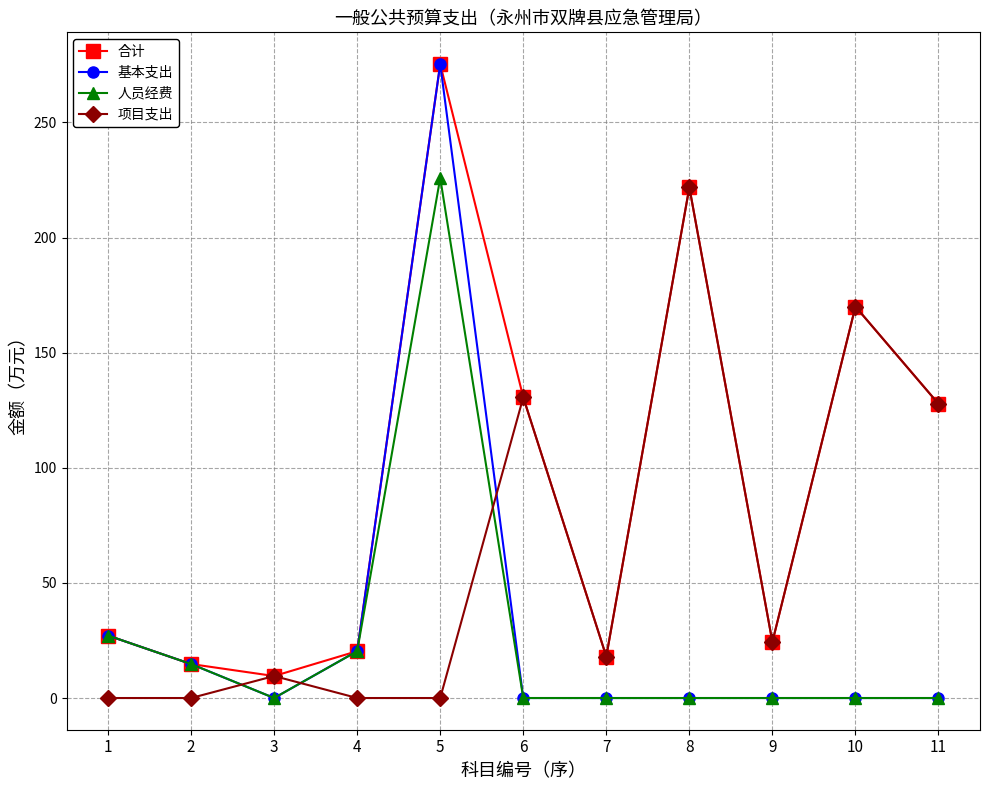

What is the average value of the 人员经费 series?

26.2